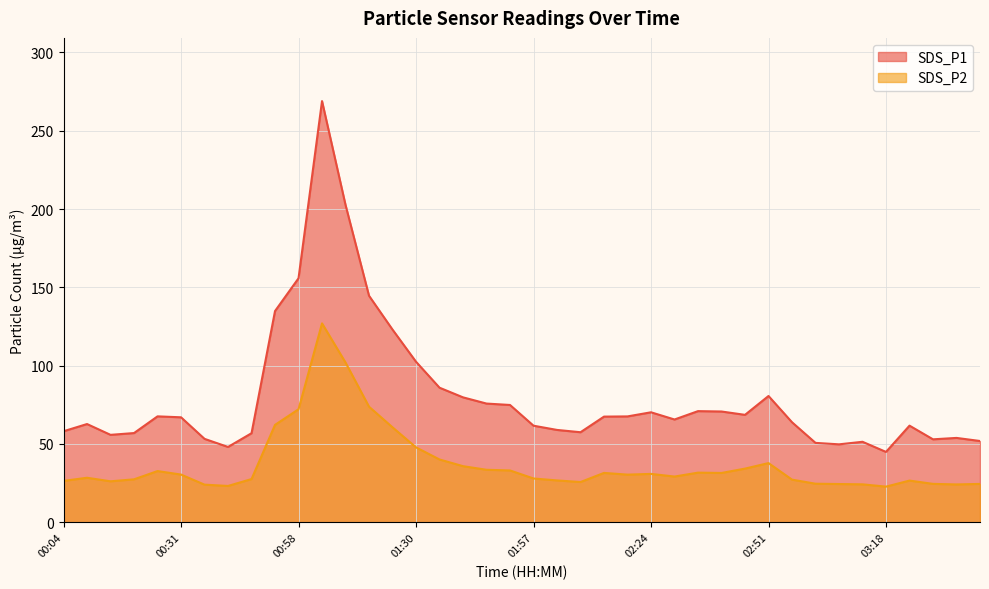

How many lines are shown in the chart?

2